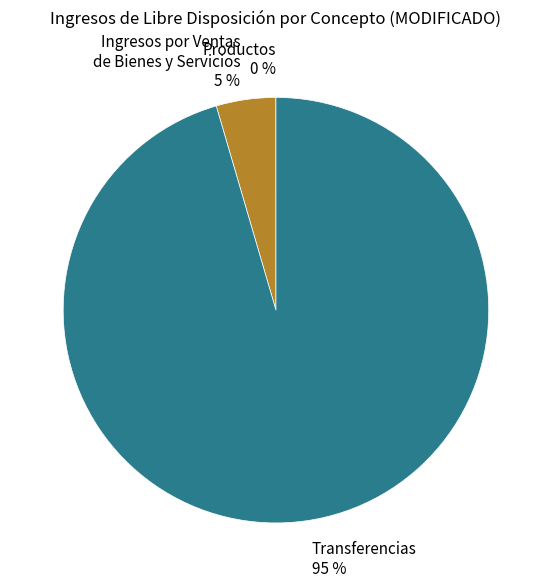

To the nearest percent, what is the average slice percentage?

33%